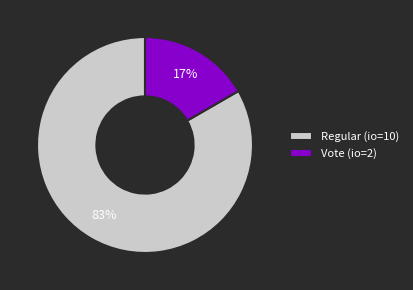

Combined, do Regular (io=10) and Vote (io=2) account for over 50%?

Yes